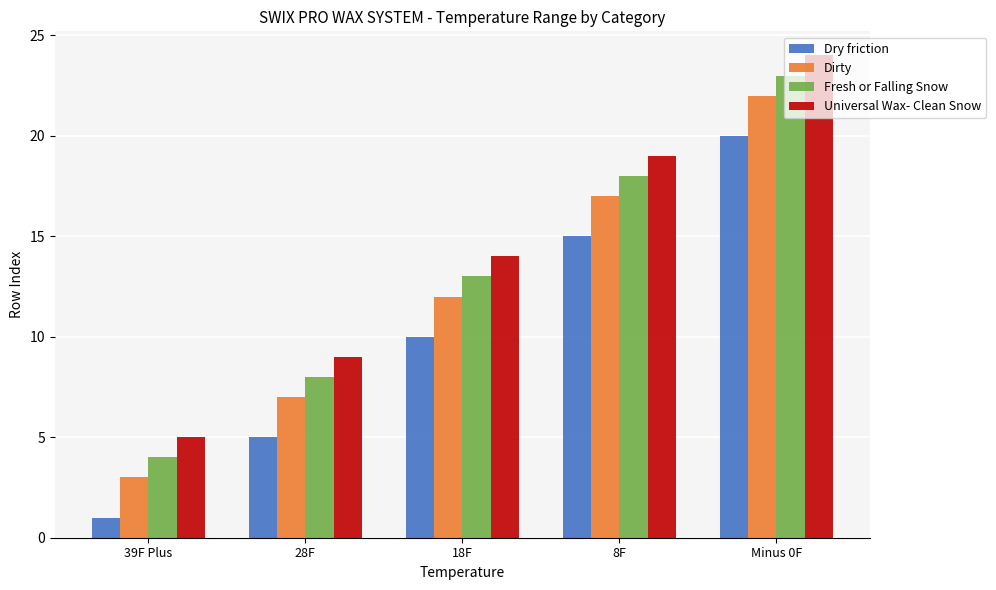

What is the difference between the Universal Wax- Clean Snow values at 39F Plus and 28F?

4